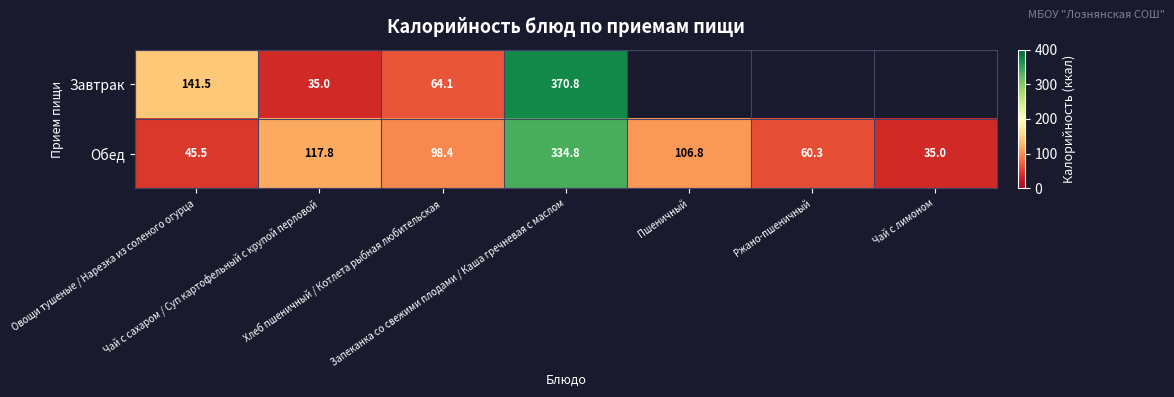

What is the average value of the Обед series?

114.1